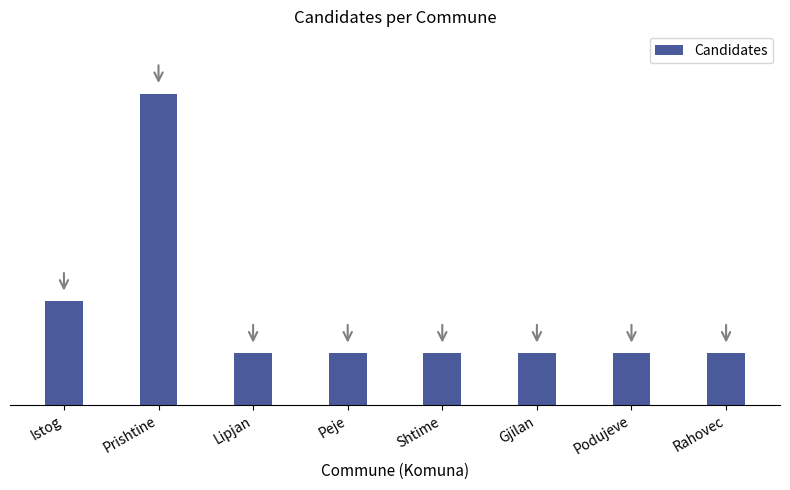

Are the bars horizontal?

No